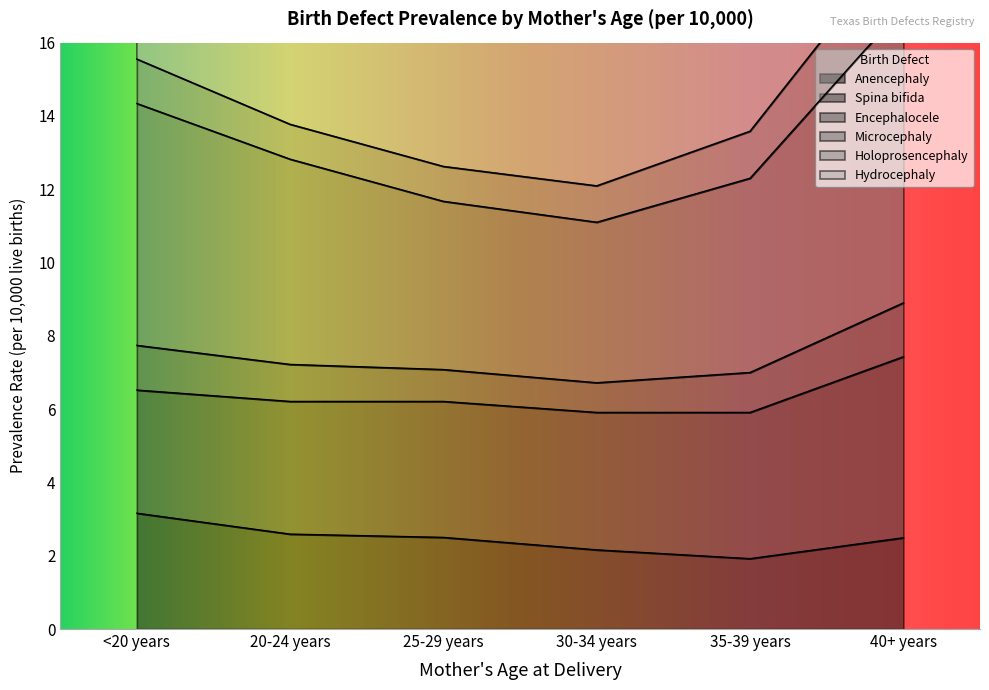

What is the difference between the Microcephaly values at 25-29 years and 40+ years?

5.3